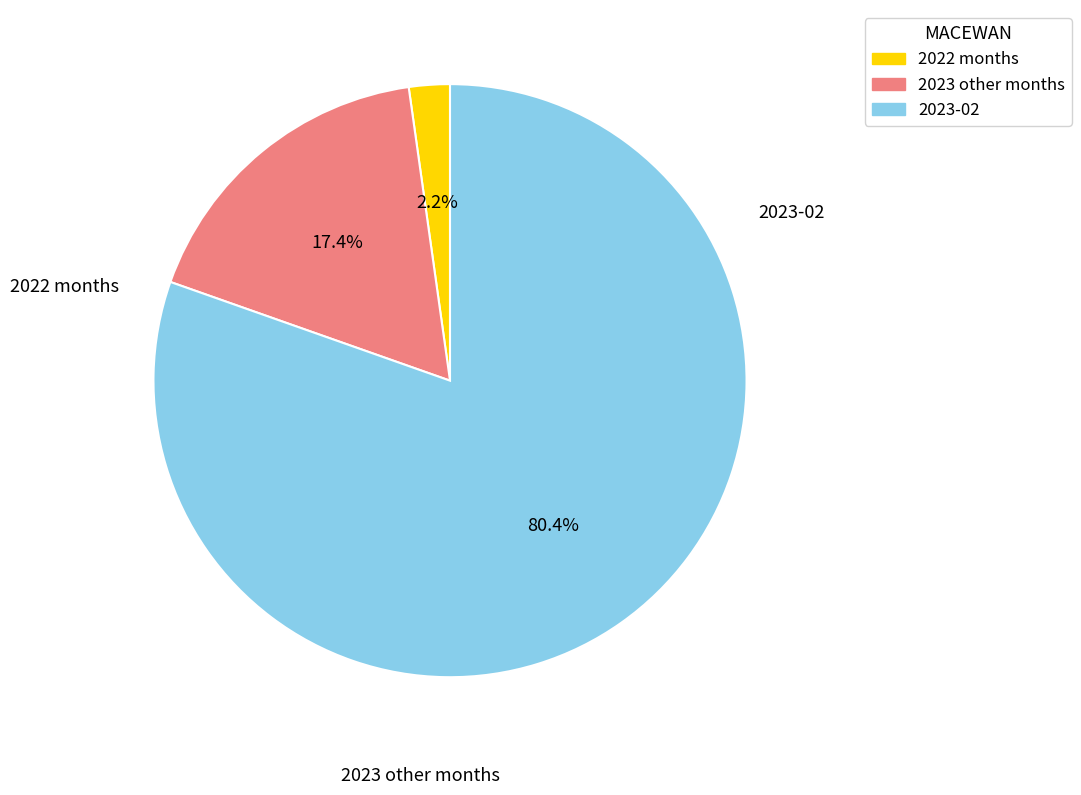

To the nearest percent, what is the difference between the largest and smallest slice percentages?

78%